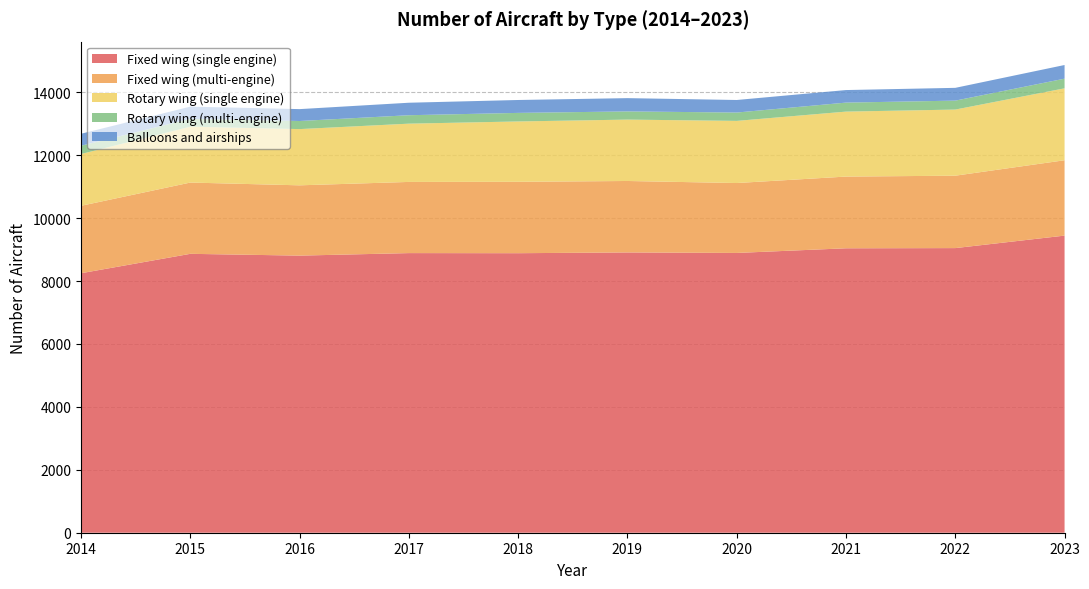

Reading left to right, extract all data points from this chart.

Fixed wing (single engine): 2014=8247	2015=8864	2016=8807	2017=8887	2018=8884	2019=8908	2020=8892	2021=9040	2022=9046	2023=9443
Fixed wing (multi-engine): 2014=2143	2015=2265	2016=2234	2017=2262	2018=2269	2019=2271	2020=2222	2021=2279	2022=2301	2023=2395
Rotary wing (single engine): 2014=1646	2015=1776	2016=1787	2017=1852	2018=1918	2019=1951	2020=1975	2021=2065	2022=2102	2023=2286
Rotary wing (multi-engine): 2014=263	2015=249	2016=257	2017=268	2018=272	2019=260	2020=265	2021=286	2022=284	2023=307
Balloons and airships: 2014=381	2015=388	2016=378	2017=397	2018=410	2019=422	2020=399	2021=399	2022=406	2023=434